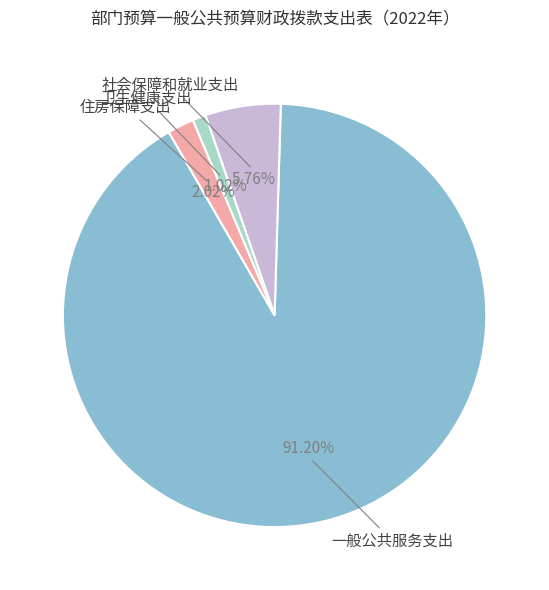

Does any single category account for the majority?

Yes